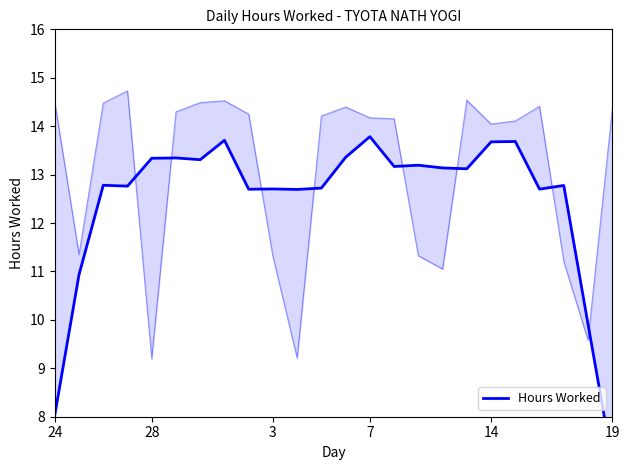

How many lines are shown in the chart?

1